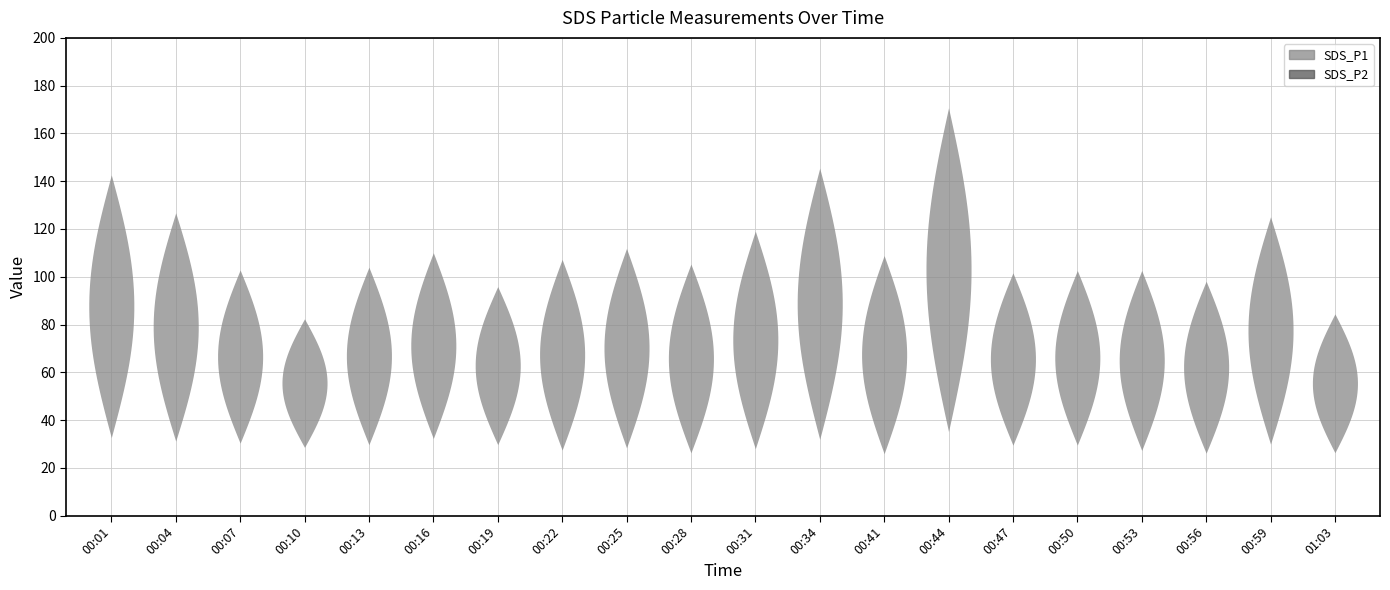

What value does the SDS_P1 series have at 01:03?

84.5